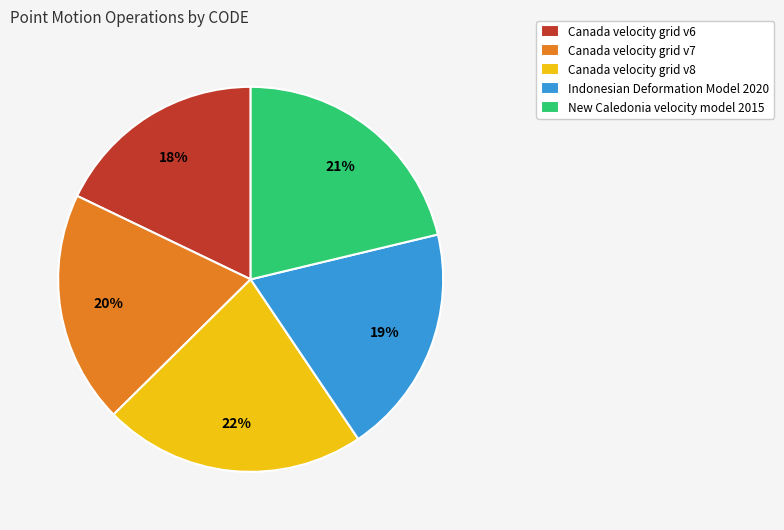

True or false: Indonesian Deformation Model 2020 accounts for 5% of the total.

False